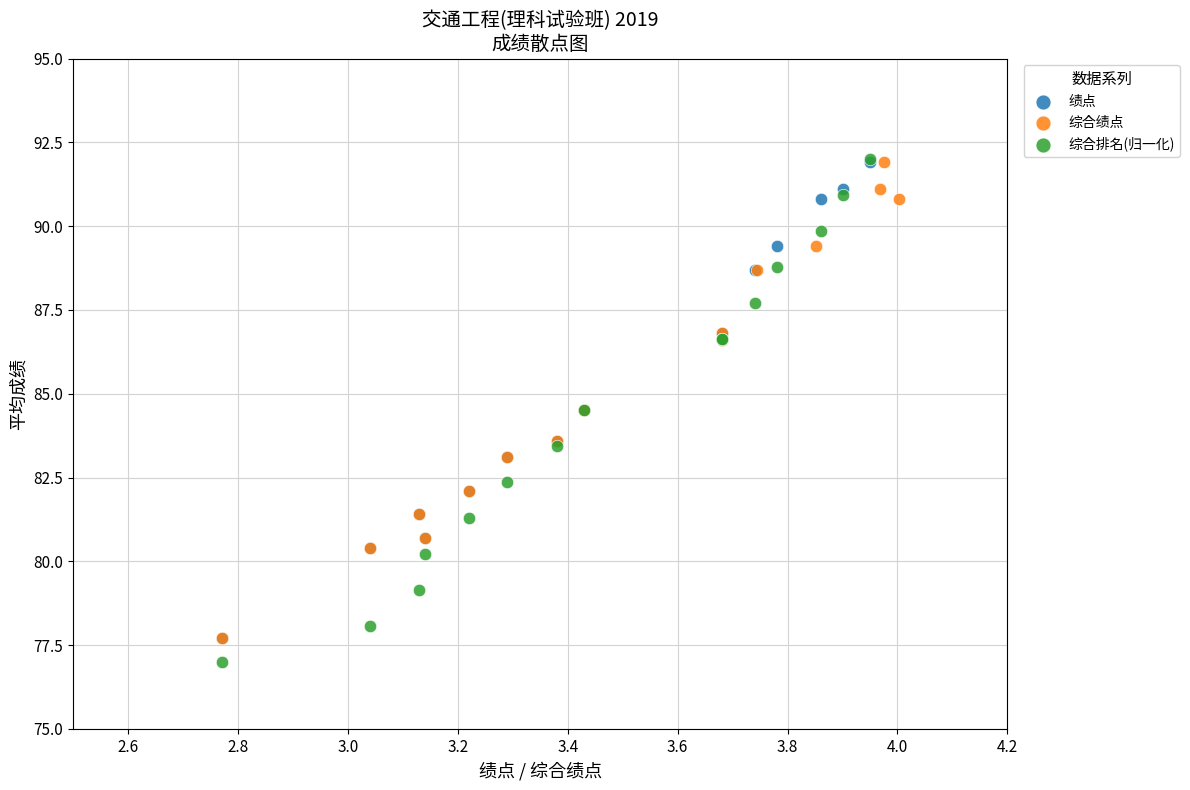

Which series has the widest spread of Y values?

综合排名(归一化)